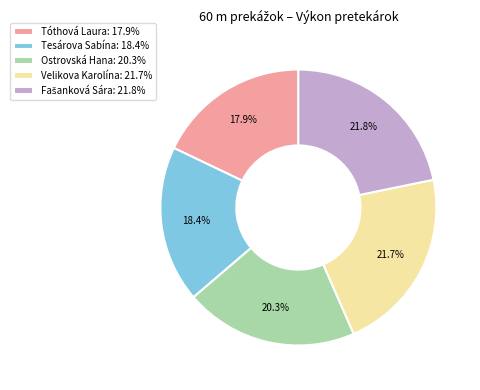

Which has a higher value, Ostrovská Hana: 20.3% or Tesárova Sabína: 18.4%?

Ostrovská Hana: 20.3%